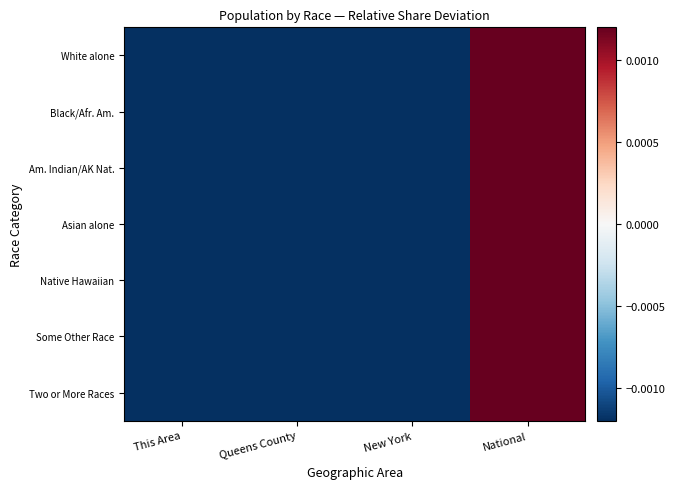

Which has a higher value, National or This Area?

National